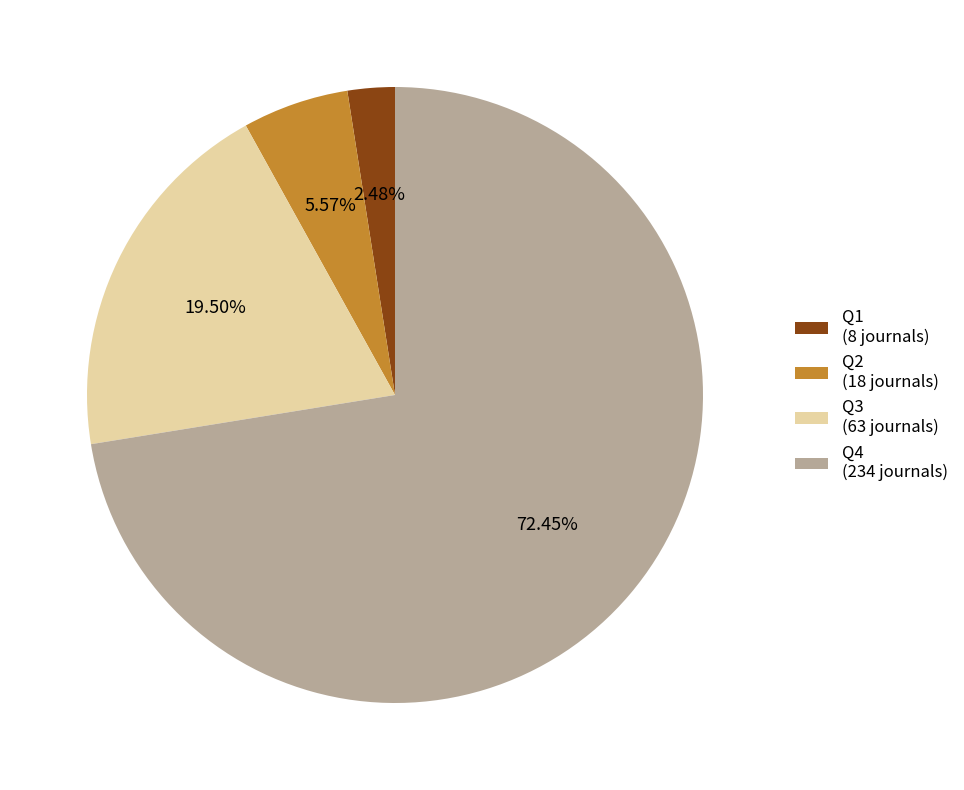

Is Q4 the majority of the pie?

Yes